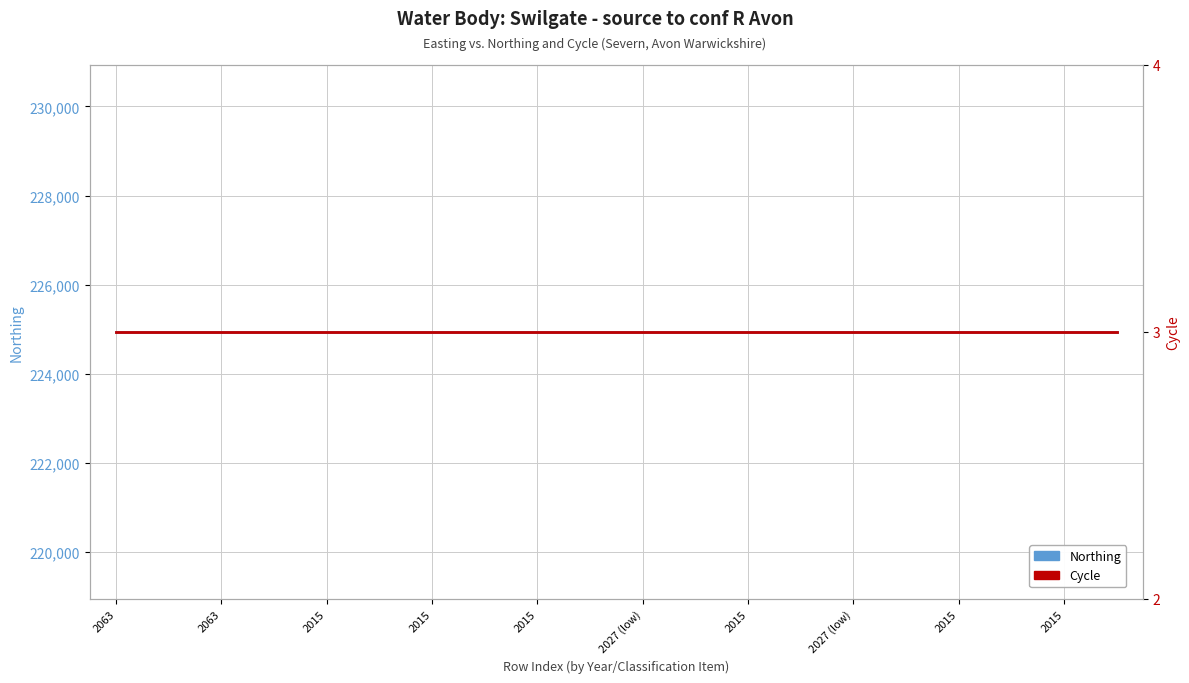

List the series in order of their peak value, highest first.

Northing, Cycle